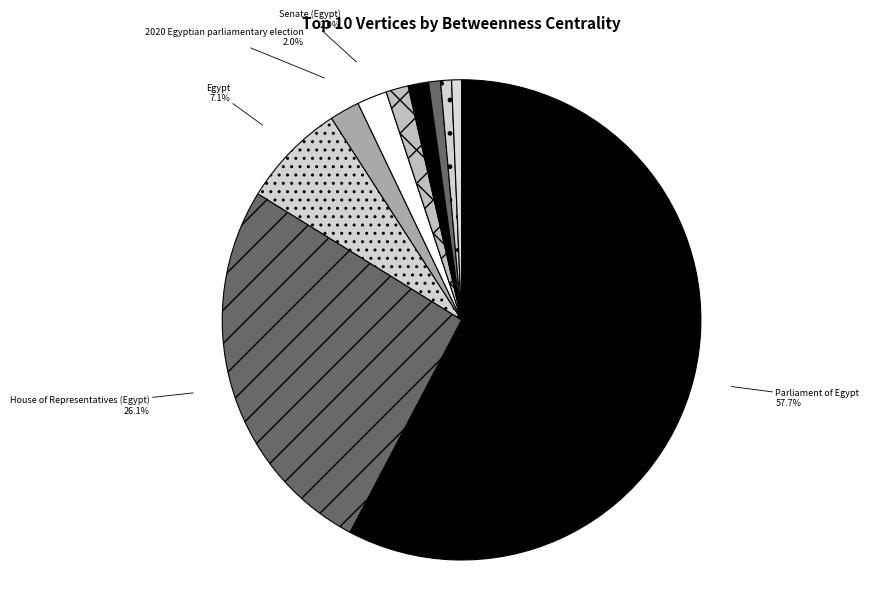

How many slices are in this pie chart?

10